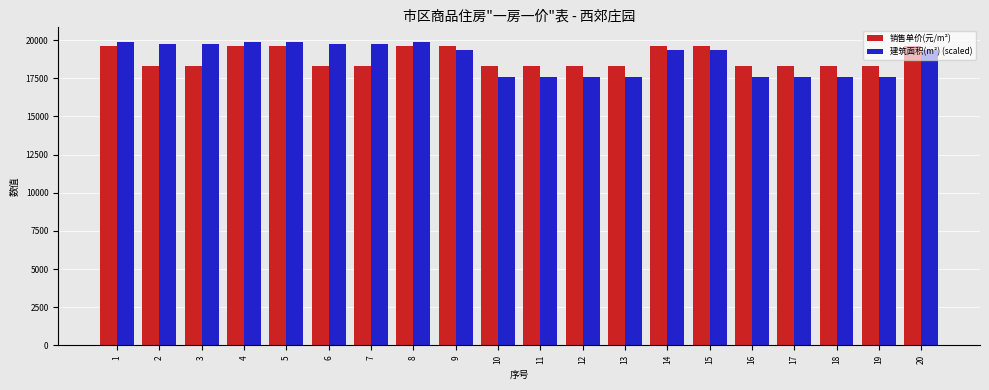

What is the spread (max minus min) of values at 11?

742.4